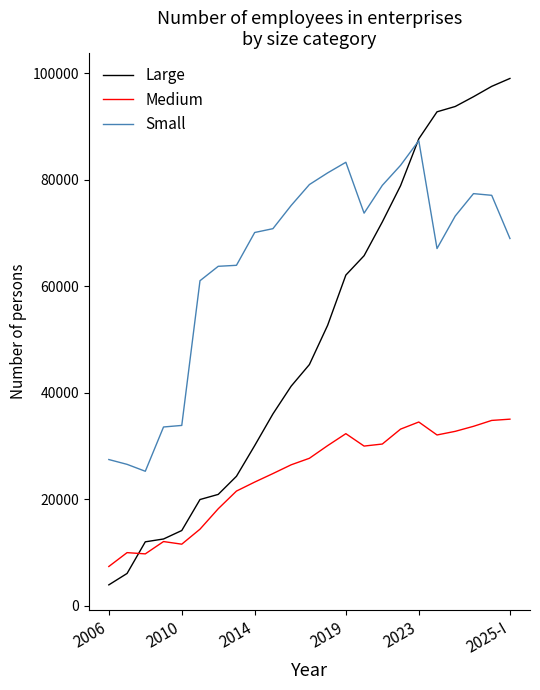

Which series has the largest total across all categories?

Small